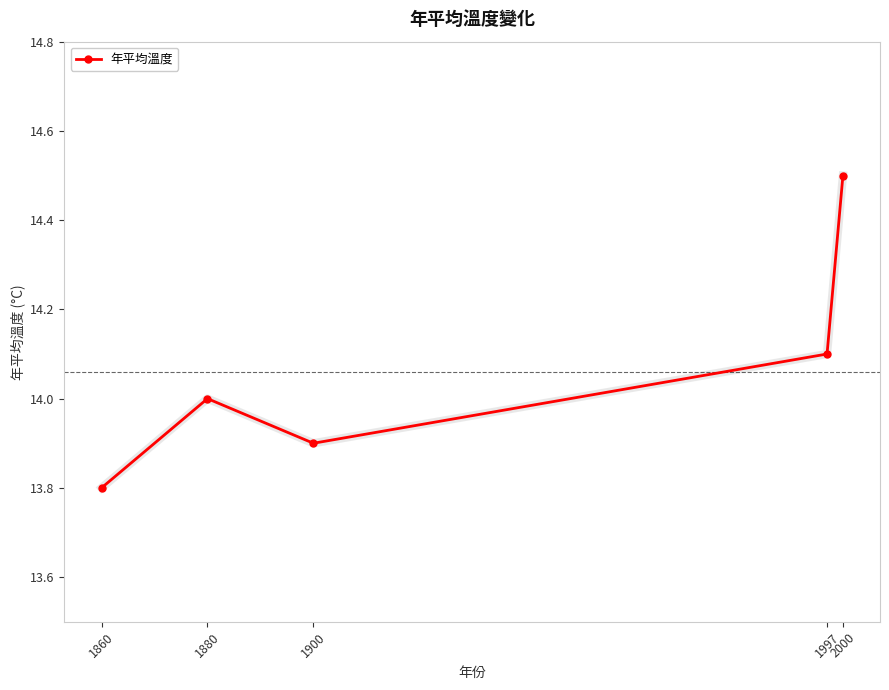

Between 1900 and 1997, which is larger?

1997